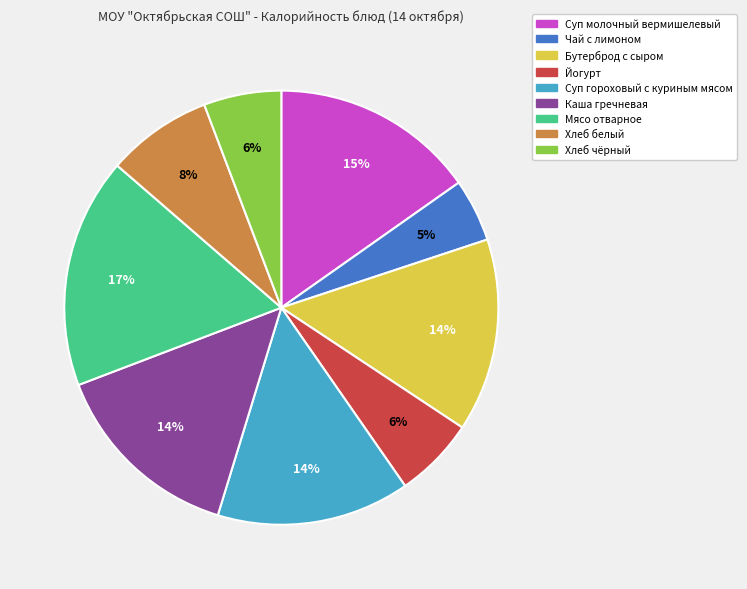

To the nearest percent, what is the difference between the largest and smallest slice percentages?

12%